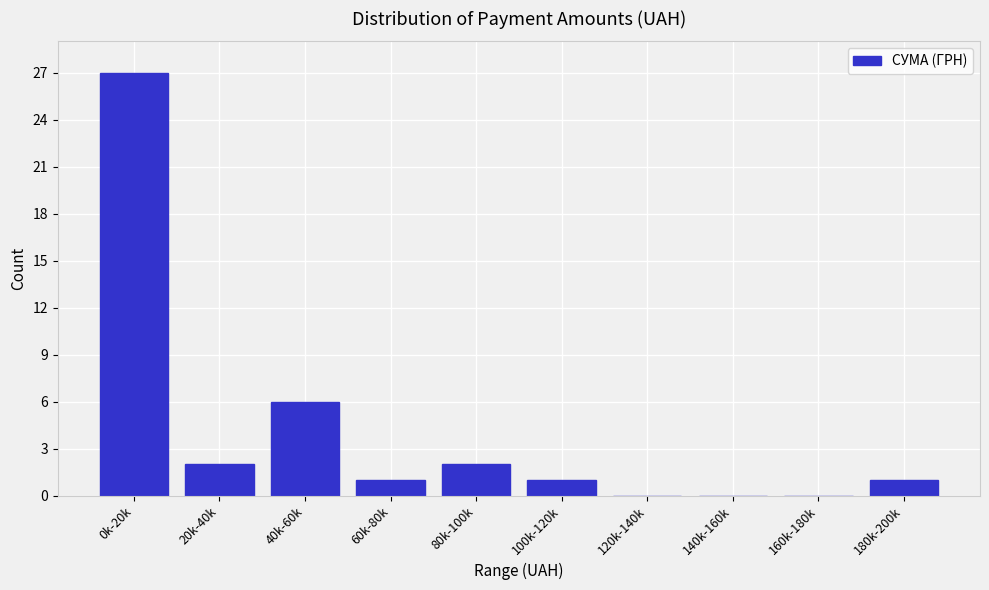

Reading right to left, what are all the values shown in this chart?

180k-200k=1	160k-180k=0	140k-160k=0	120k-140k=0	100k-120k=1	80k-100k=2	60k-80k=1	40k-60k=6	20k-40k=2	0k-20k=27